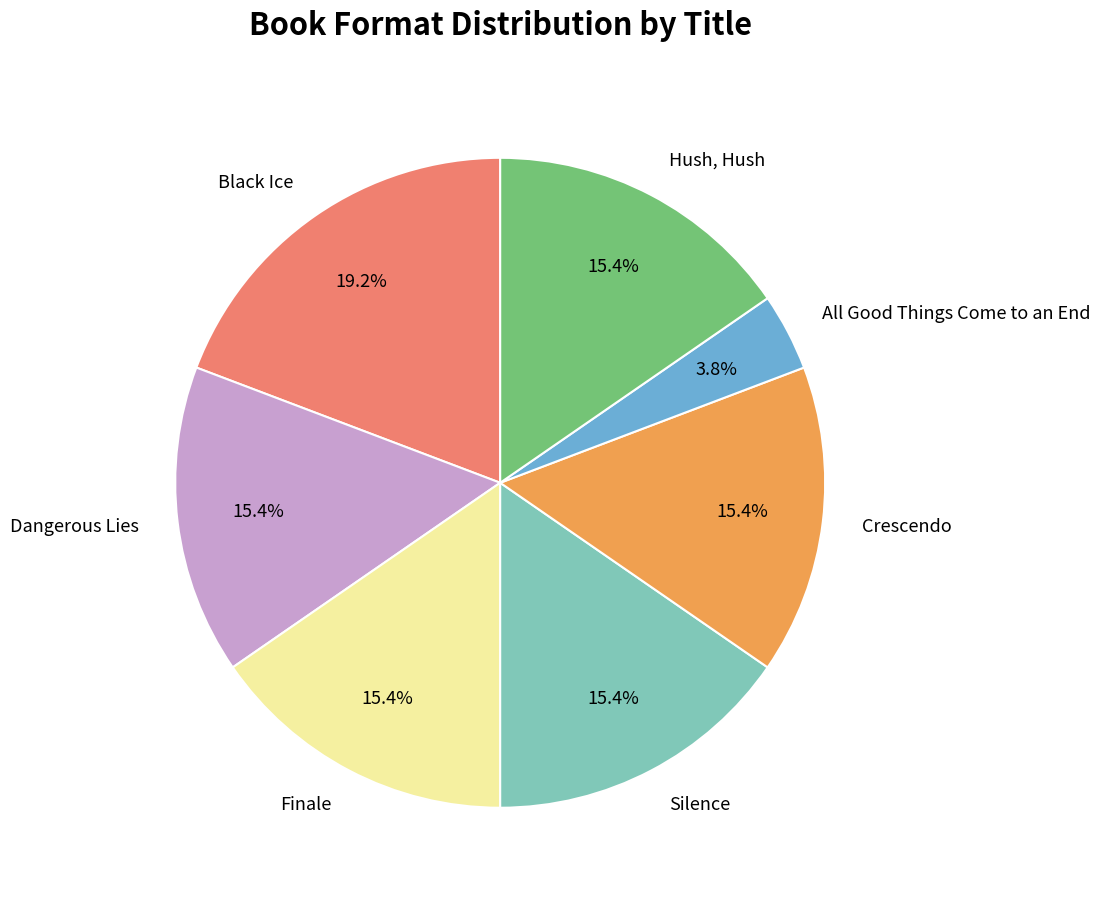

Is it true that Finale is 1% of the pie?

False